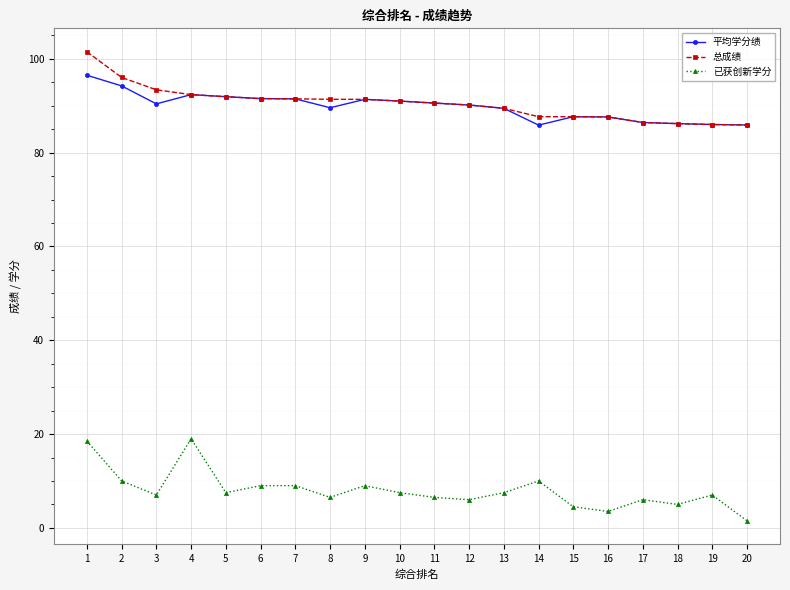

How many data points does each series have?

20